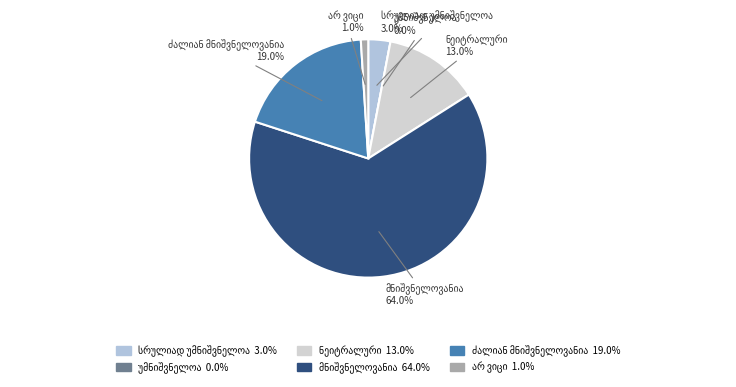

How many slices are in this pie chart?

6